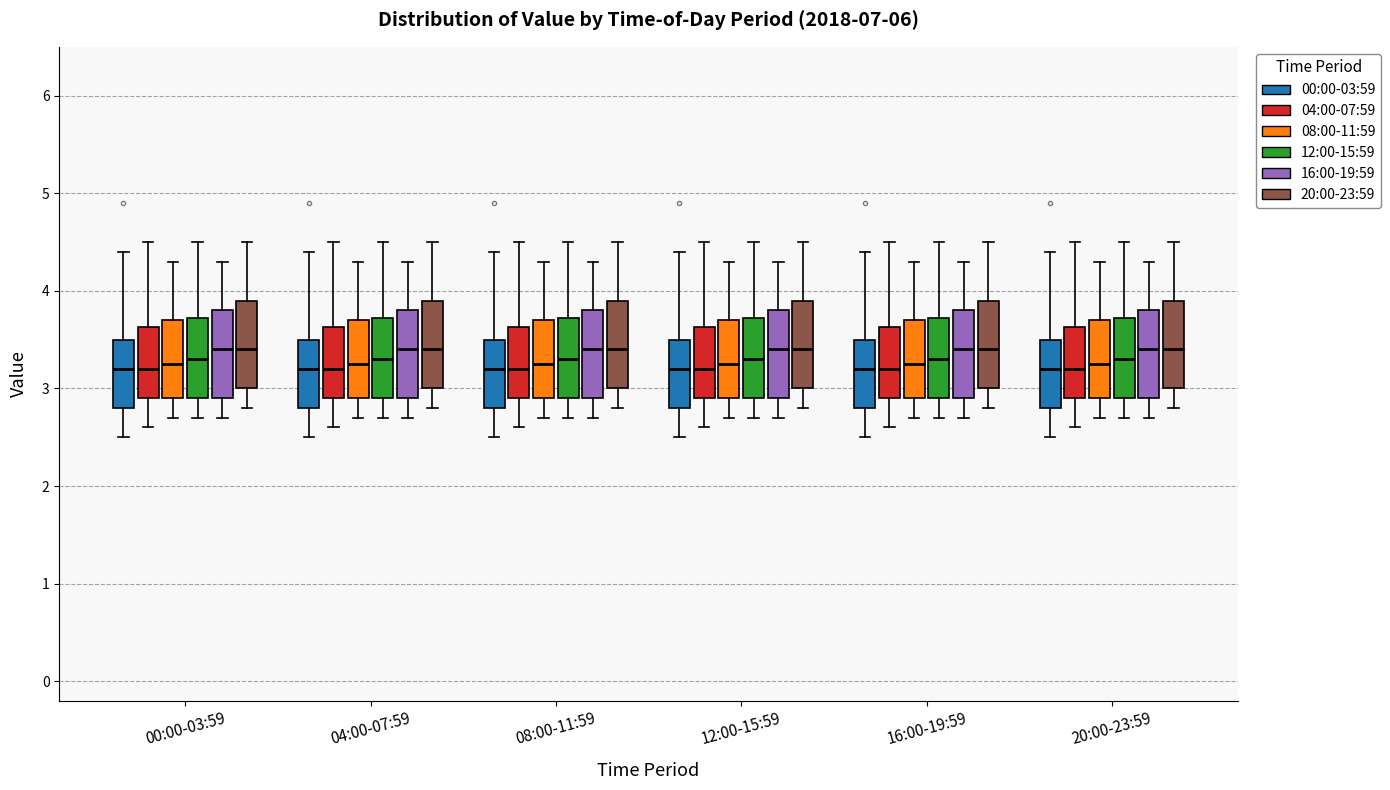

Reading left to right, transcribe this box plot: for each box, give where its median line is, the range the box spans, and where its two whiskers end, as read against the y-axis. The values are not printed on the chart, so give them approximately, as read against the axis.

00:00-03:59 (00:00-03:59): median 3.2, box 2.8 to 3.5, whiskers 2.5 to 4.4
00:00-03:59 (04:00-07:59): median 3.2, box 2.9 to 3.6, whiskers 2.6 to 4.5
00:00-03:59 (08:00-11:59): median 3.3, box 2.9 to 3.7, whiskers 2.7 to 4.3
00:00-03:59 (12:00-15:59): median 3.3, box 2.9 to 3.7, whiskers 2.7 to 4.5
00:00-03:59 (16:00-19:59): median 3.4, box 2.9 to 3.8, whiskers 2.7 to 4.3
00:00-03:59 (20:00-23:59): median 3.4, box 3.0 to 3.9, whiskers 2.8 to 4.5
04:00-07:59 (00:00-03:59): median 3.2, box 2.8 to 3.5, whiskers 2.5 to 4.4
04:00-07:59 (04:00-07:59): median 3.2, box 2.9 to 3.6, whiskers 2.6 to 4.5
04:00-07:59 (08:00-11:59): median 3.3, box 2.9 to 3.7, whiskers 2.7 to 4.3
04:00-07:59 (12:00-15:59): median 3.3, box 2.9 to 3.7, whiskers 2.7 to 4.5
04:00-07:59 (16:00-19:59): median 3.4, box 2.9 to 3.8, whiskers 2.7 to 4.3
04:00-07:59 (20:00-23:59): median 3.4, box 3.0 to 3.9, whiskers 2.8 to 4.5
08:00-11:59 (00:00-03:59): median 3.2, box 2.8 to 3.5, whiskers 2.5 to 4.4
08:00-11:59 (04:00-07:59): median 3.2, box 2.9 to 3.6, whiskers 2.6 to 4.5
08:00-11:59 (08:00-11:59): median 3.3, box 2.9 to 3.7, whiskers 2.7 to 4.3
08:00-11:59 (12:00-15:59): median 3.3, box 2.9 to 3.7, whiskers 2.7 to 4.5
08:00-11:59 (16:00-19:59): median 3.4, box 2.9 to 3.8, whiskers 2.7 to 4.3
08:00-11:59 (20:00-23:59): median 3.4, box 3.0 to 3.9, whiskers 2.8 to 4.5
12:00-15:59 (00:00-03:59): median 3.2, box 2.8 to 3.5, whiskers 2.5 to 4.4
12:00-15:59 (04:00-07:59): median 3.2, box 2.9 to 3.6, whiskers 2.6 to 4.5
12:00-15:59 (08:00-11:59): median 3.3, box 2.9 to 3.7, whiskers 2.7 to 4.3
12:00-15:59 (12:00-15:59): median 3.3, box 2.9 to 3.7, whiskers 2.7 to 4.5
12:00-15:59 (16:00-19:59): median 3.4, box 2.9 to 3.8, whiskers 2.7 to 4.3
12:00-15:59 (20:00-23:59): median 3.4, box 3.0 to 3.9, whiskers 2.8 to 4.5
16:00-19:59 (00:00-03:59): median 3.2, box 2.8 to 3.5, whiskers 2.5 to 4.4
16:00-19:59 (04:00-07:59): median 3.2, box 2.9 to 3.6, whiskers 2.6 to 4.5
16:00-19:59 (08:00-11:59): median 3.3, box 2.9 to 3.7, whiskers 2.7 to 4.3
16:00-19:59 (12:00-15:59): median 3.3, box 2.9 to 3.7, whiskers 2.7 to 4.5
16:00-19:59 (16:00-19:59): median 3.4, box 2.9 to 3.8, whiskers 2.7 to 4.3
16:00-19:59 (20:00-23:59): median 3.4, box 3.0 to 3.9, whiskers 2.8 to 4.5
20:00-23:59 (00:00-03:59): median 3.2, box 2.8 to 3.5, whiskers 2.5 to 4.4
20:00-23:59 (04:00-07:59): median 3.2, box 2.9 to 3.6, whiskers 2.6 to 4.5
20:00-23:59 (08:00-11:59): median 3.3, box 2.9 to 3.7, whiskers 2.7 to 4.3
20:00-23:59 (12:00-15:59): median 3.3, box 2.9 to 3.7, whiskers 2.7 to 4.5
20:00-23:59 (16:00-19:59): median 3.4, box 2.9 to 3.8, whiskers 2.7 to 4.3
20:00-23:59 (20:00-23:59): median 3.4, box 3.0 to 3.9, whiskers 2.8 to 4.5